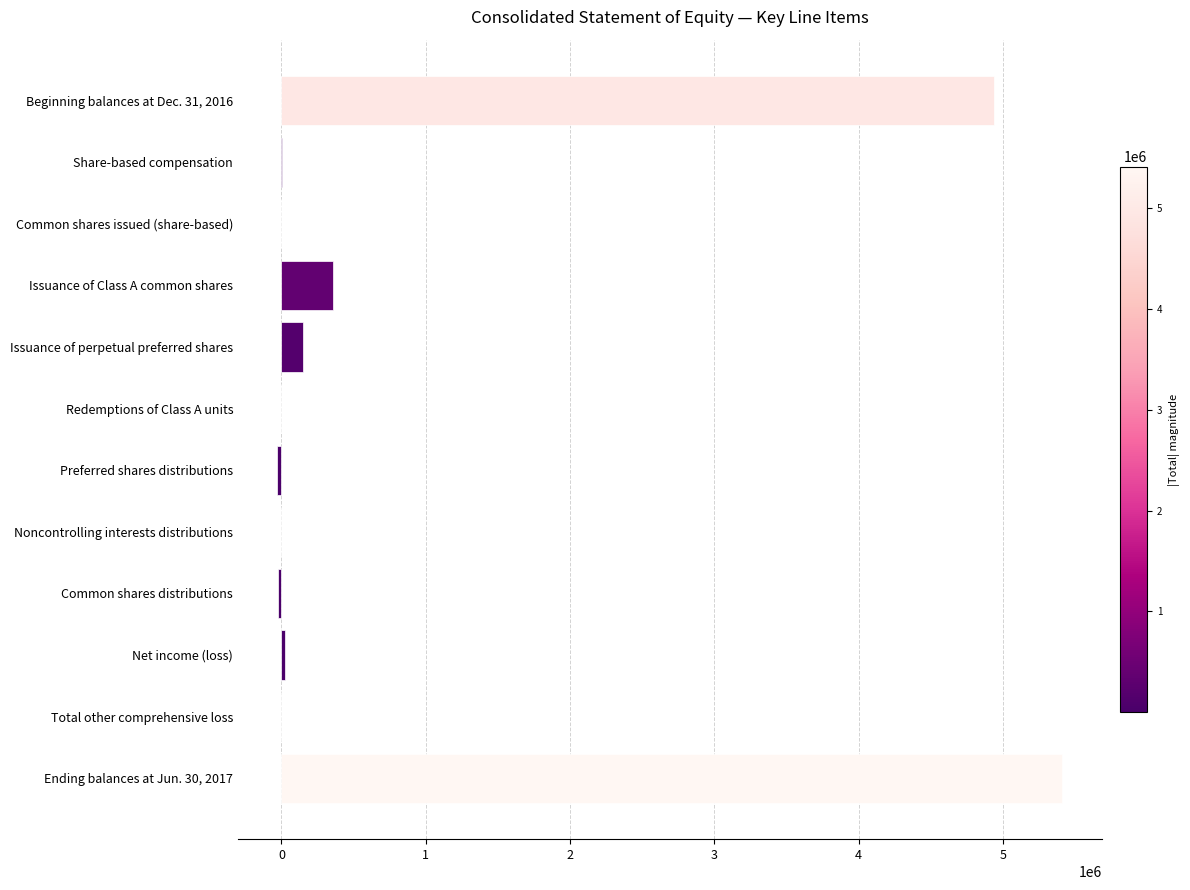

What is the sum of all values?

10823508